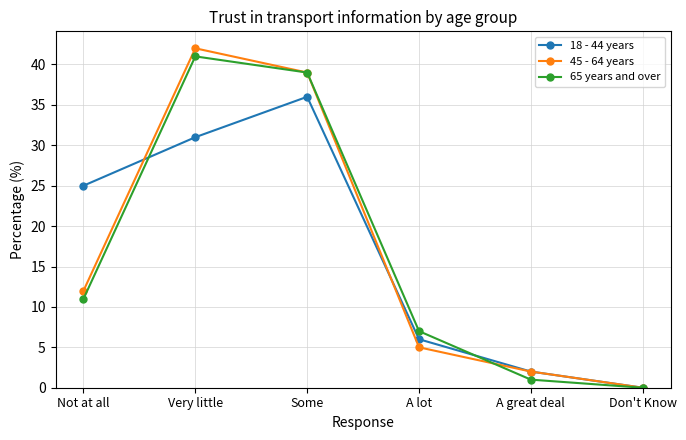

What are all the series names shown in the legend?

18 - 44 years, 45 - 64 years, 65 years and over